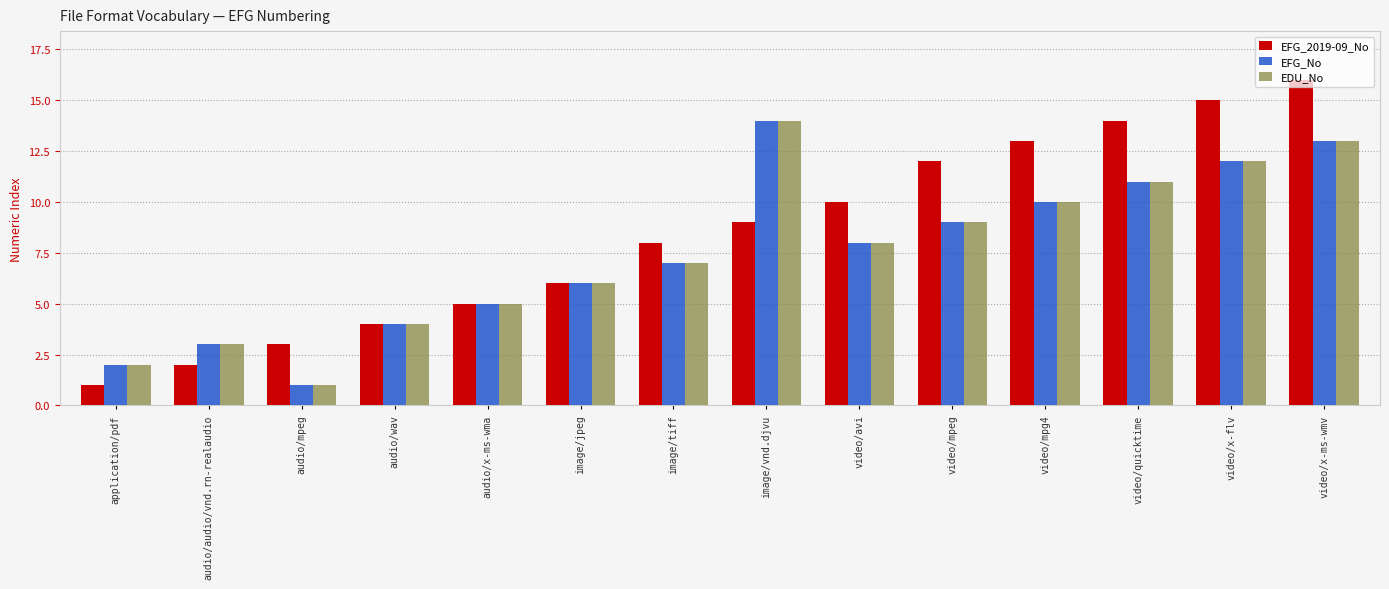

What is the difference between the highest and lowest values at video/x-ms-wmv?

3